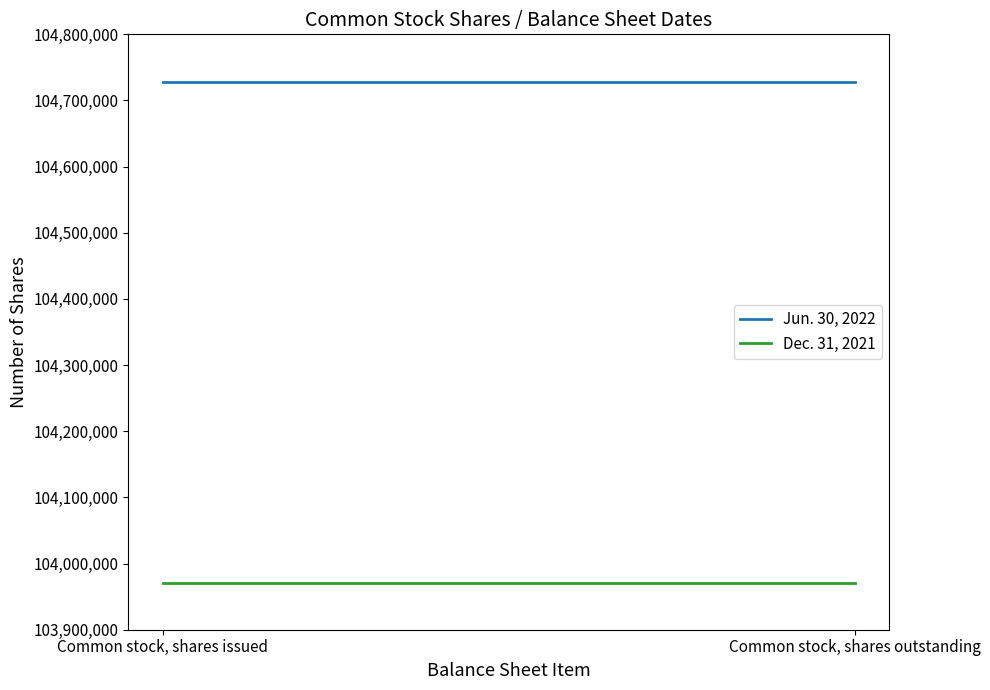

Which series has the widest spread of values?

Jun. 30, 2022